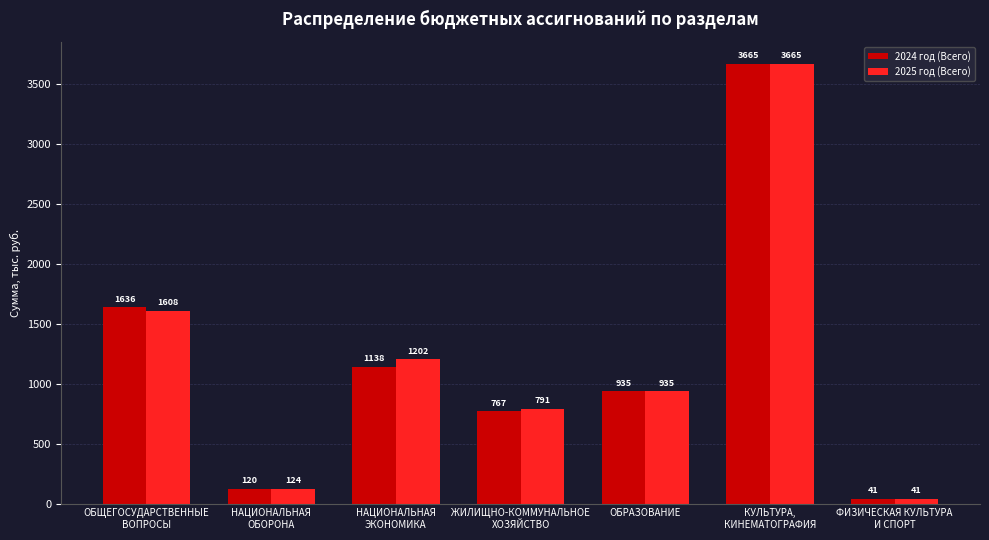

True or false: 2024 год (Всего) has a value of 1636.1 at ОБЩЕГОСУДАРСТВЕННЫЕ
ВОПРОСЫ.

True